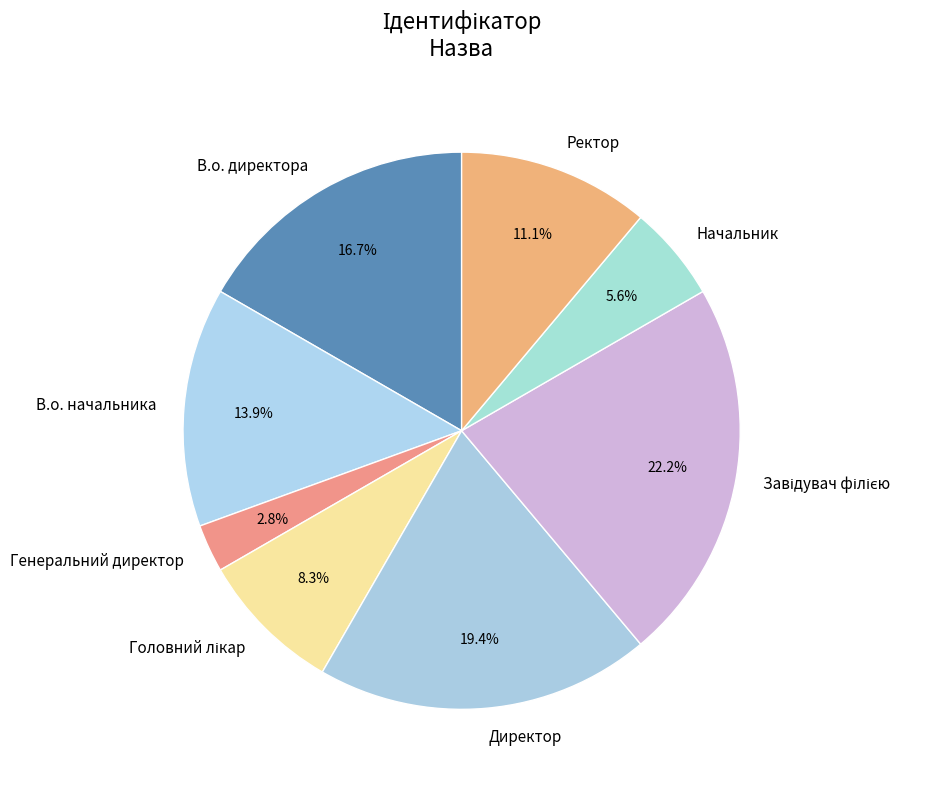

To the nearest percent, what portion does Начальник represent?

6%